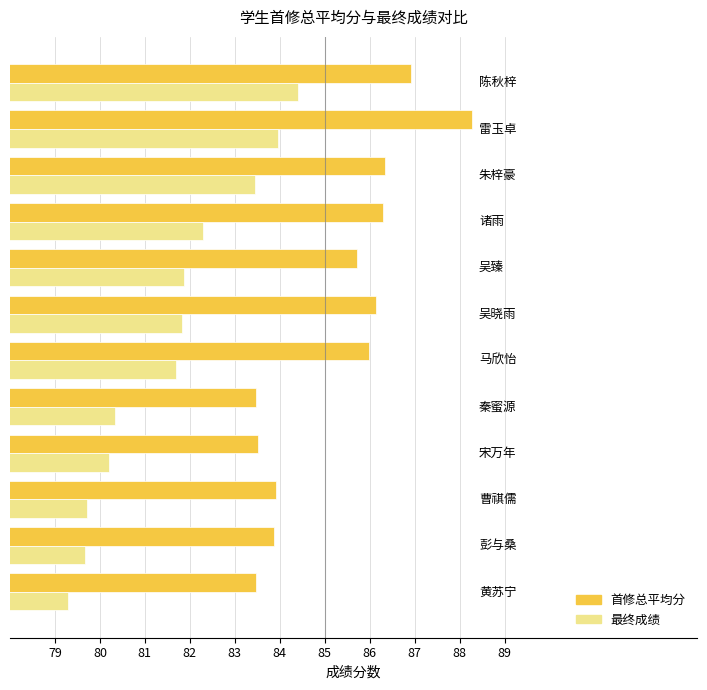

At how many categories does at least one series exceed 85?

7